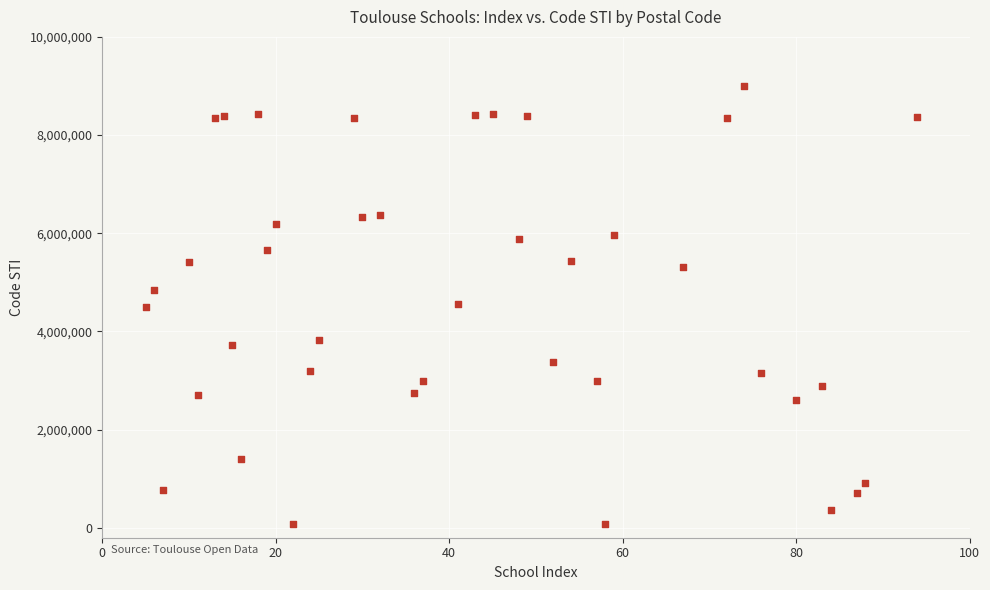

What is the range of Y values (max minus min)?

8916932